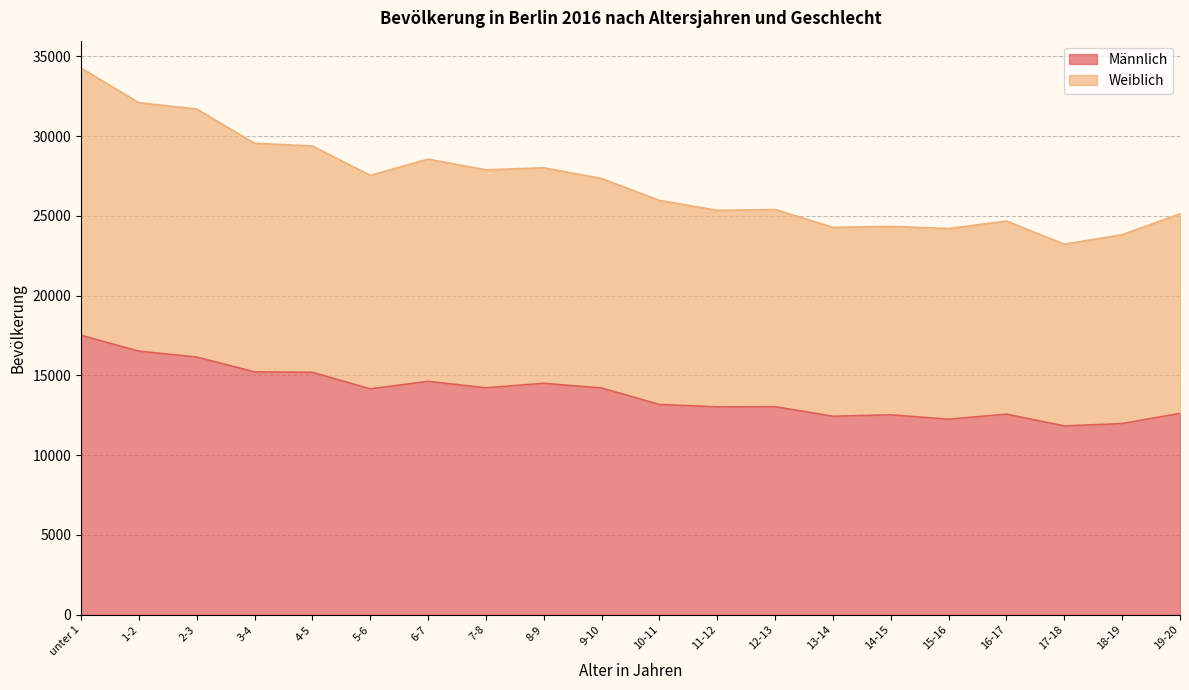

What is the average value of the Männlich series?

13885